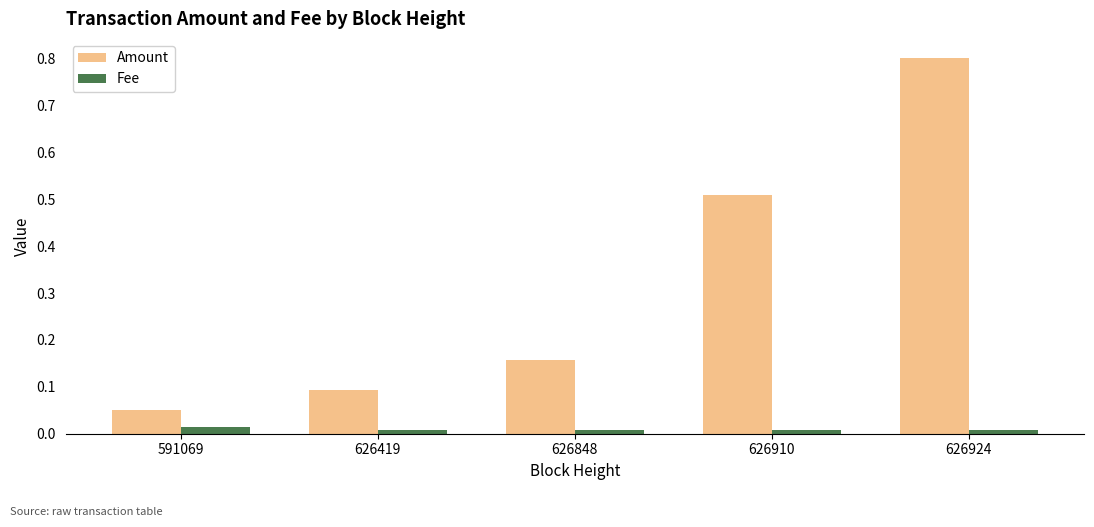

Where is Amount nearest to the value 0?

591069